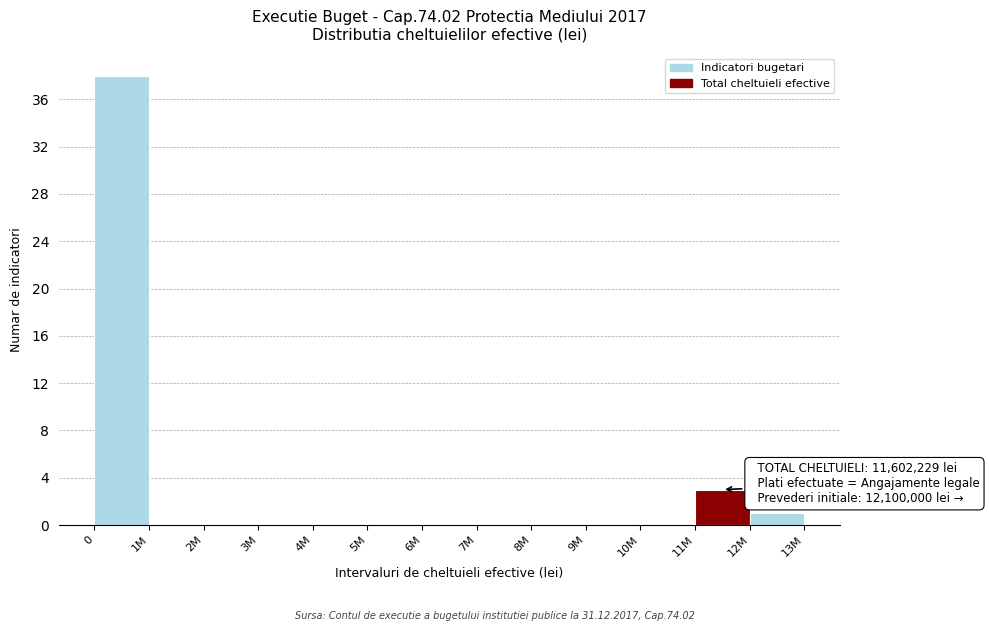

Reading right to left, what are all the values shown in this chart?

12M=1	11M=3	10M=0	9M=0	8M=0	7M=0	6M=0	5M=0	4M=0	3M=0	2M=0	1M=0	0=38